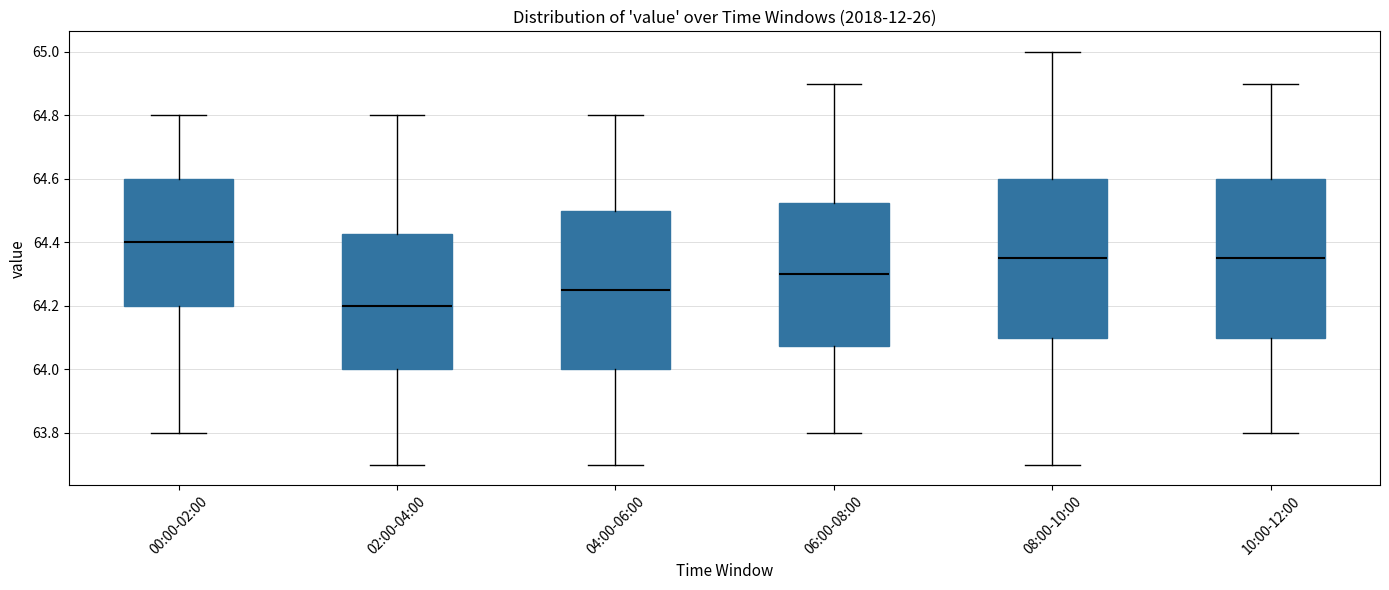

Reading left to right, transcribe this box plot: for each box, give where its median line is, the range the box spans, and where its two whiskers end, as read against the y-axis. The values are not printed on the chart, so give them approximately, as read against the axis.

00:00-02:00: median 64.40, box 64.20 to 64.60, whiskers 63.80 to 64.80
02:00-04:00: median 64.20, box 64.00 to 64.42, whiskers 63.70 to 64.80
04:00-06:00: median 64.26, box 64.00 to 64.50, whiskers 63.70 to 64.80
06:00-08:00: median 64.30, box 64.08 to 64.52, whiskers 63.80 to 64.90
08:00-10:00: median 64.36, box 64.10 to 64.60, whiskers 63.70 to 65.00
10:00-12:00: median 64.36, box 64.10 to 64.60, whiskers 63.80 to 64.90